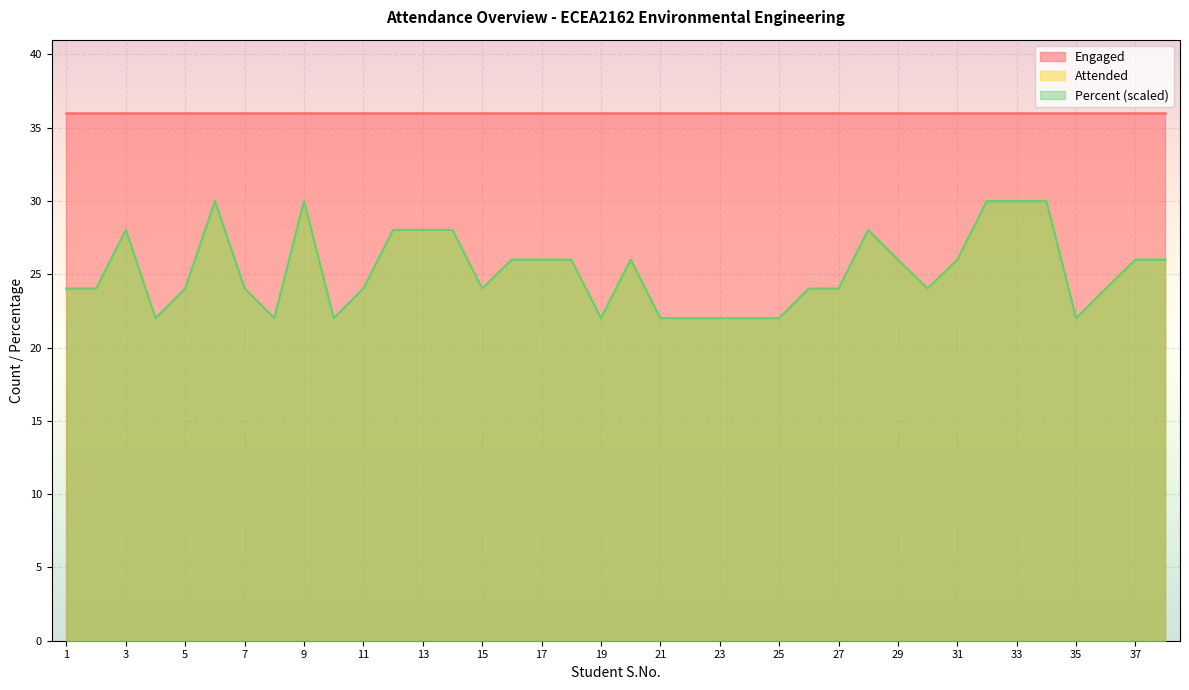

Which category has the lowest value across all series?

4